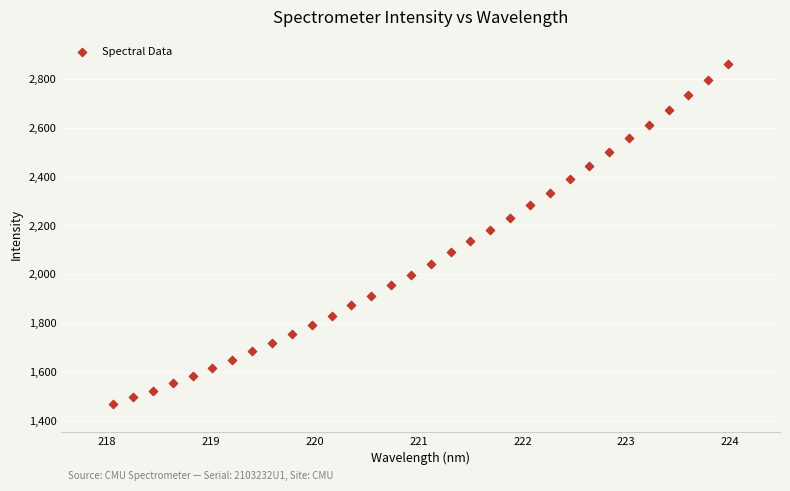

What is the range of Y values (max minus min)?

1394.4